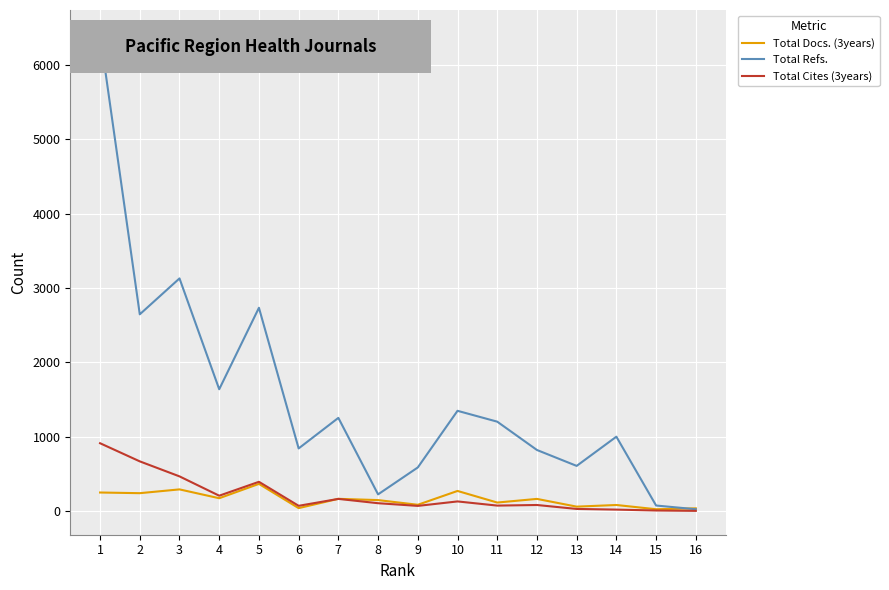

What is the maximum value shown in the chart?

6417